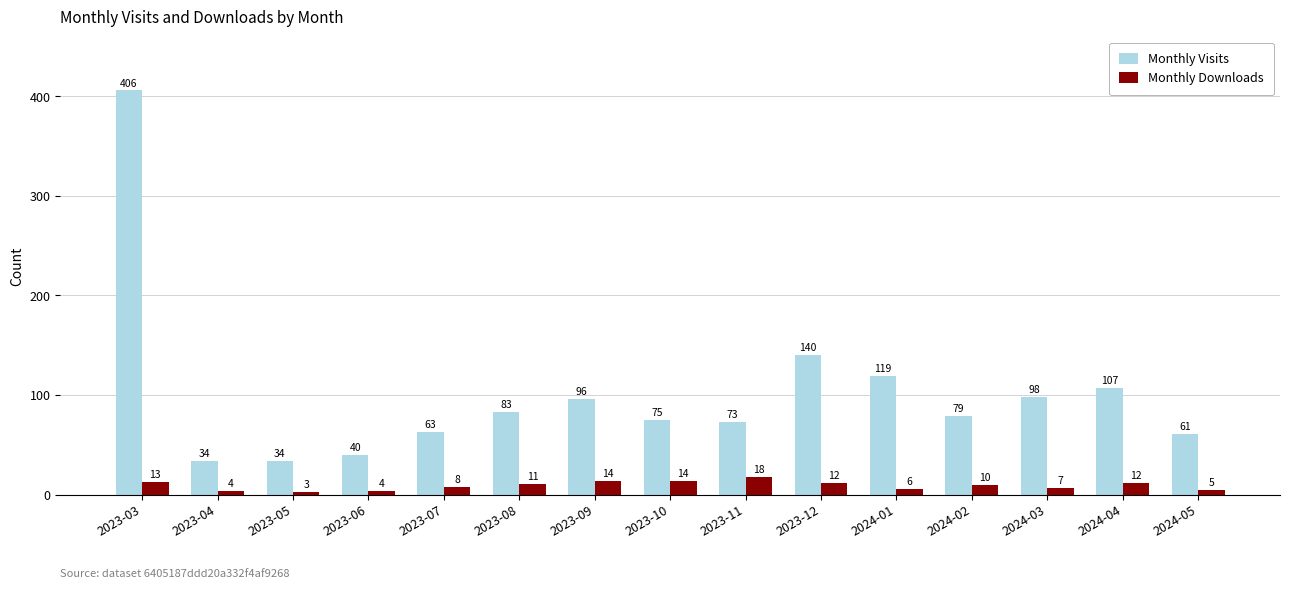

Reading left to right, list all the values displayed in this chart.

Monthly Visits: 2023-03=406	2023-04=34	2023-05=34	2023-06=40	2023-07=63	2023-08=83	2023-09=96	2023-10=75	2023-11=73	2023-12=140	2024-01=119	2024-02=79	2024-03=98	2024-04=107	2024-05=61
Monthly Downloads: 2023-03=13	2023-04=4	2023-05=3	2023-06=4	2023-07=8	2023-08=11	2023-09=14	2023-10=14	2023-11=18	2023-12=12	2024-01=6	2024-02=10	2024-03=7	2024-04=12	2024-05=5